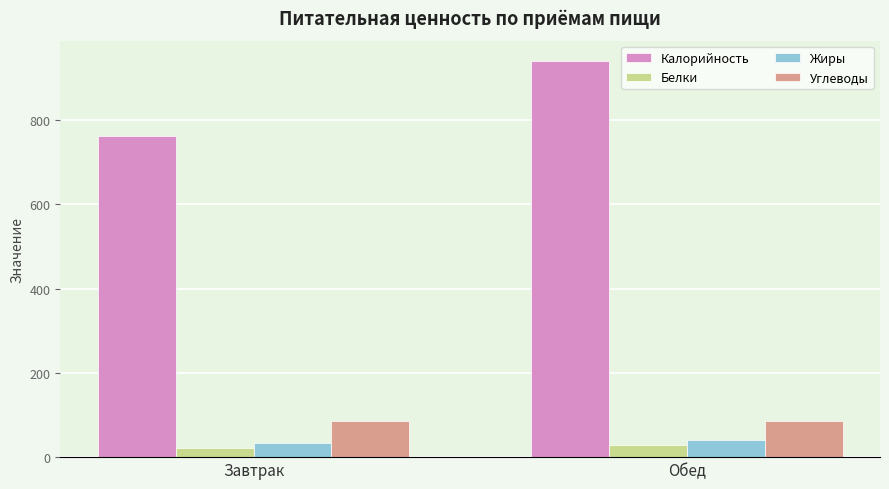

What position from the right is Завтрак?

2